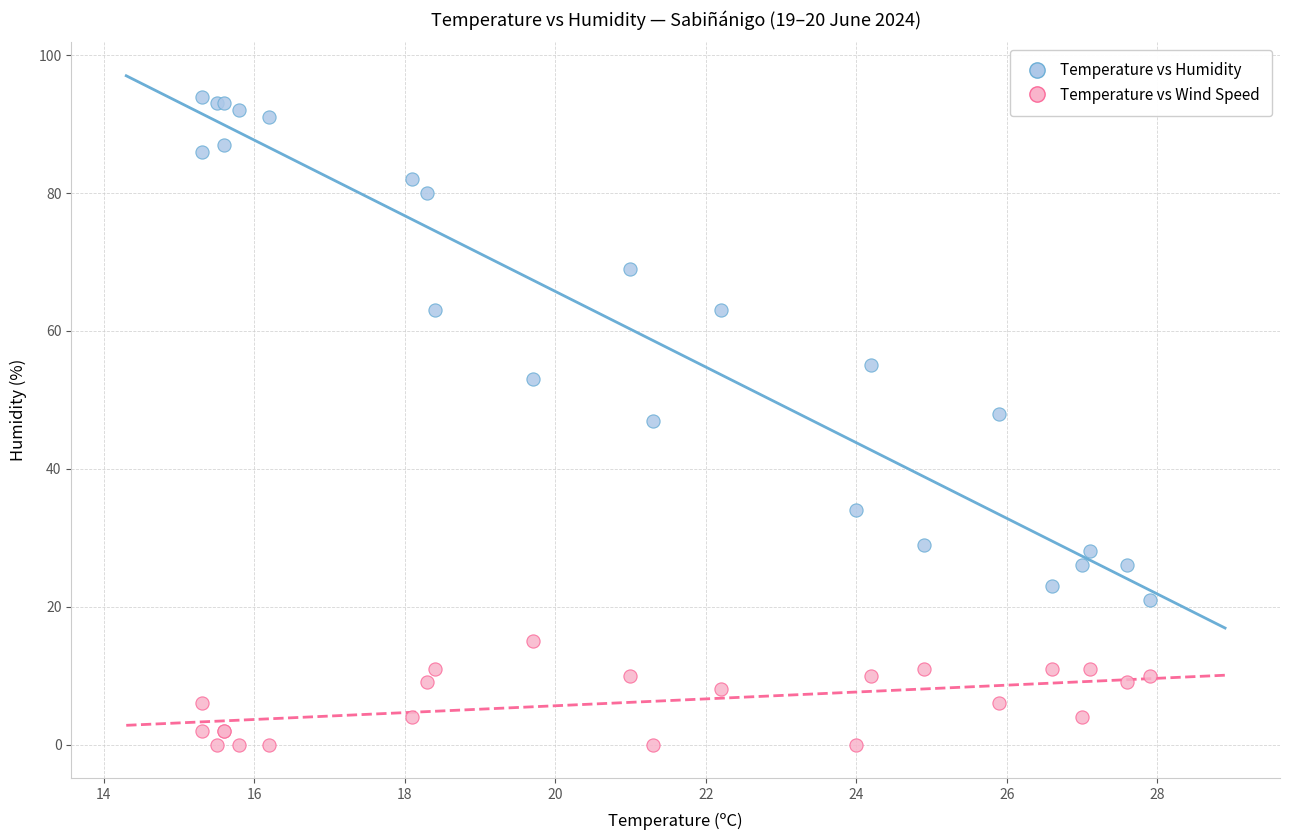

Which series has the largest Y range (max minus min)?

Temperature vs Humidity